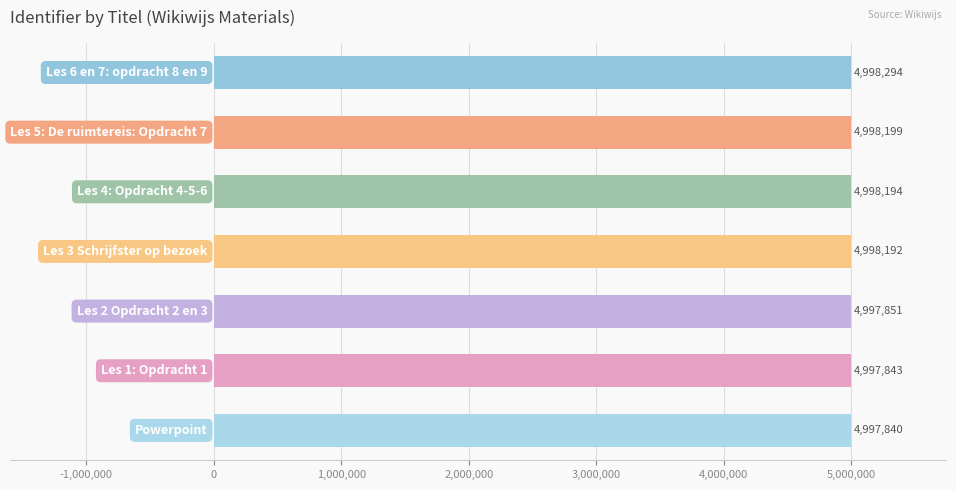

What is the maximum value shown in the chart?

4998294